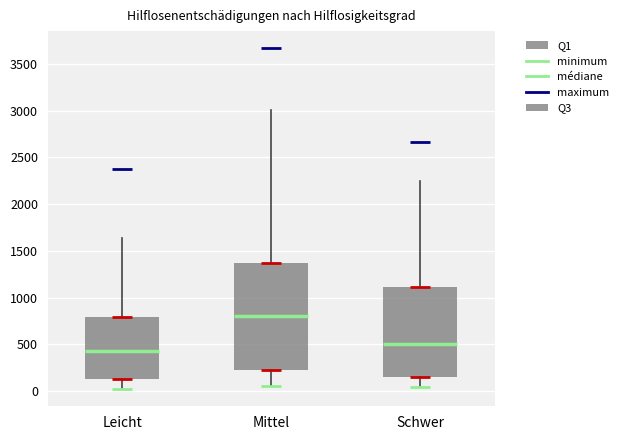

Where does the median line of the box for Leicht sit on the y-axis? The values are not printed on the chart, so give them approximately, as read against the axis.

450